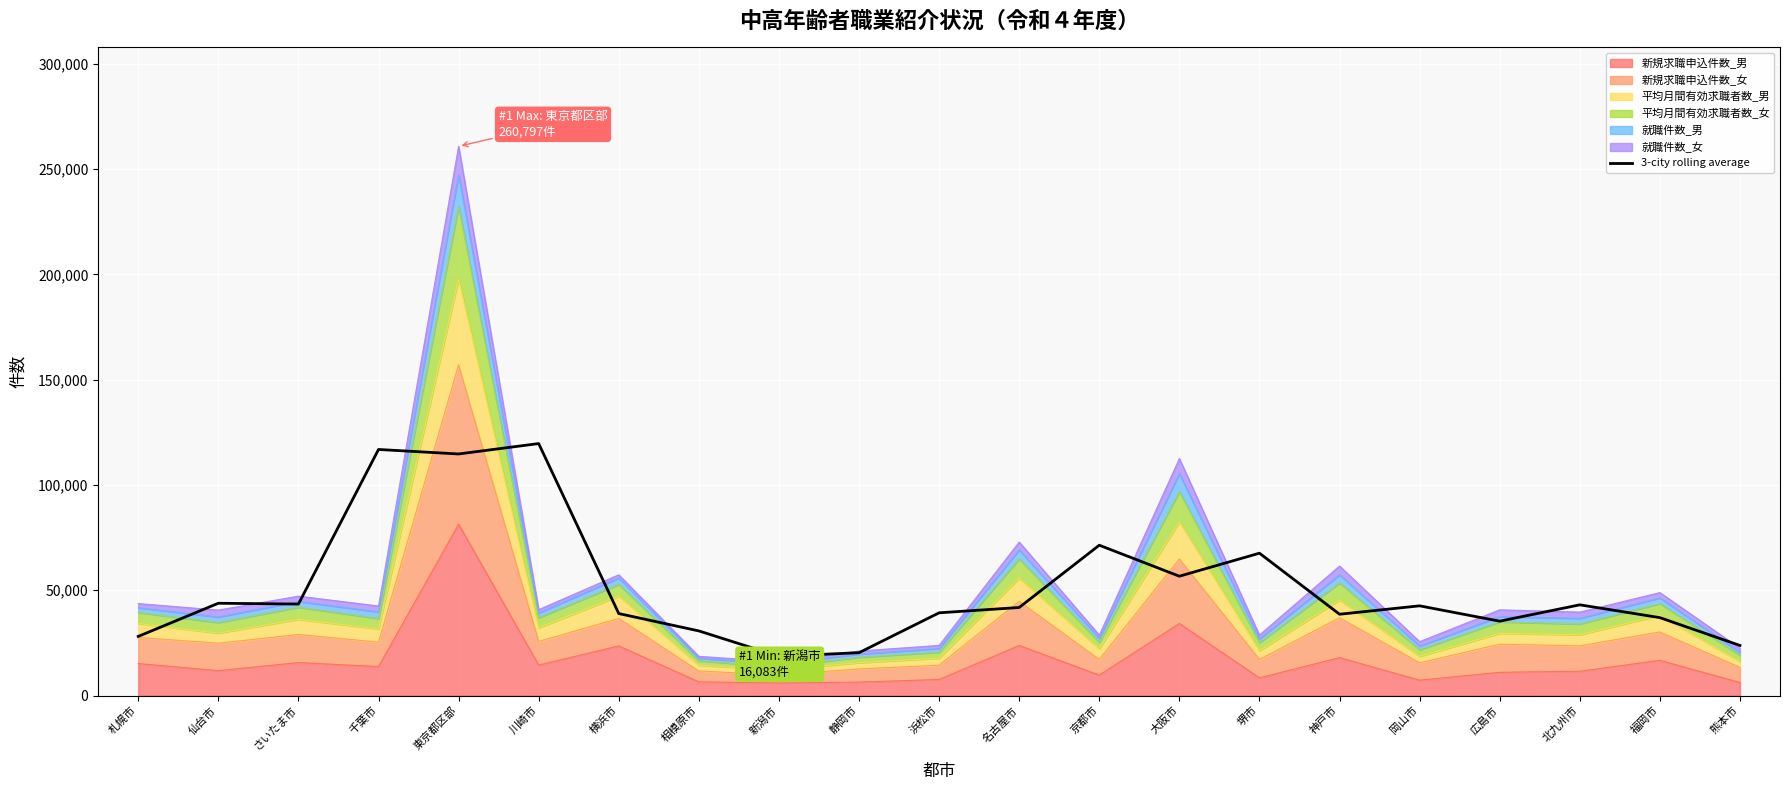

How many data points does each series have?

21